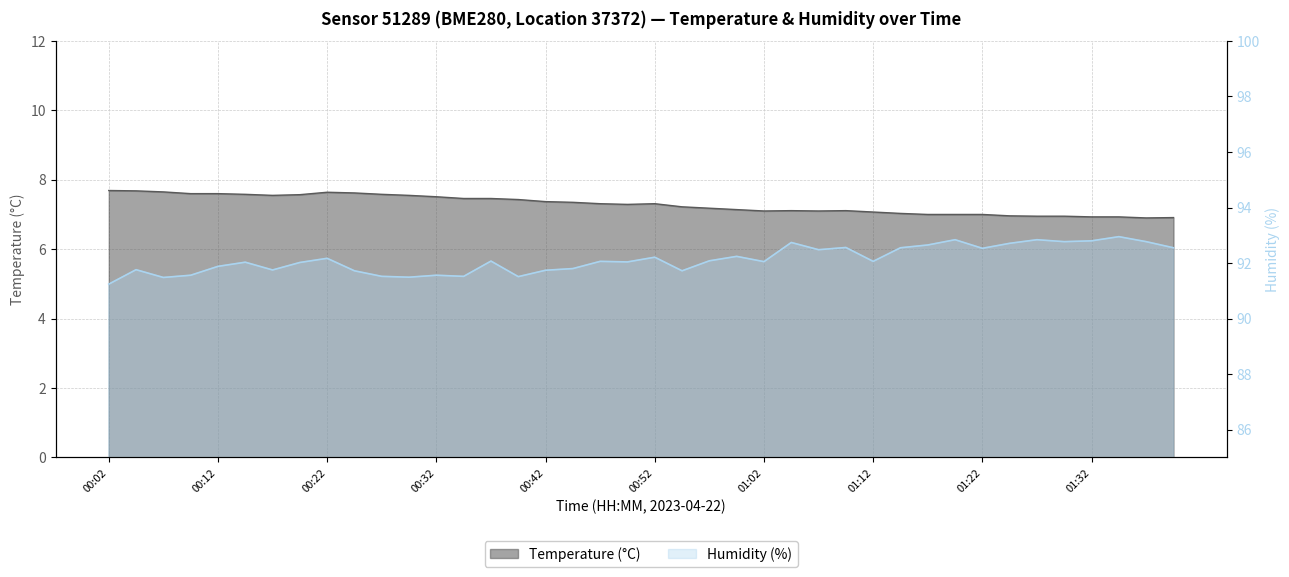

How many lines are shown in the chart?

2